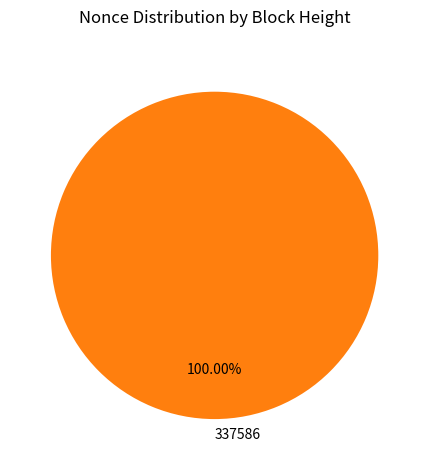

What is the majority slice?

337586